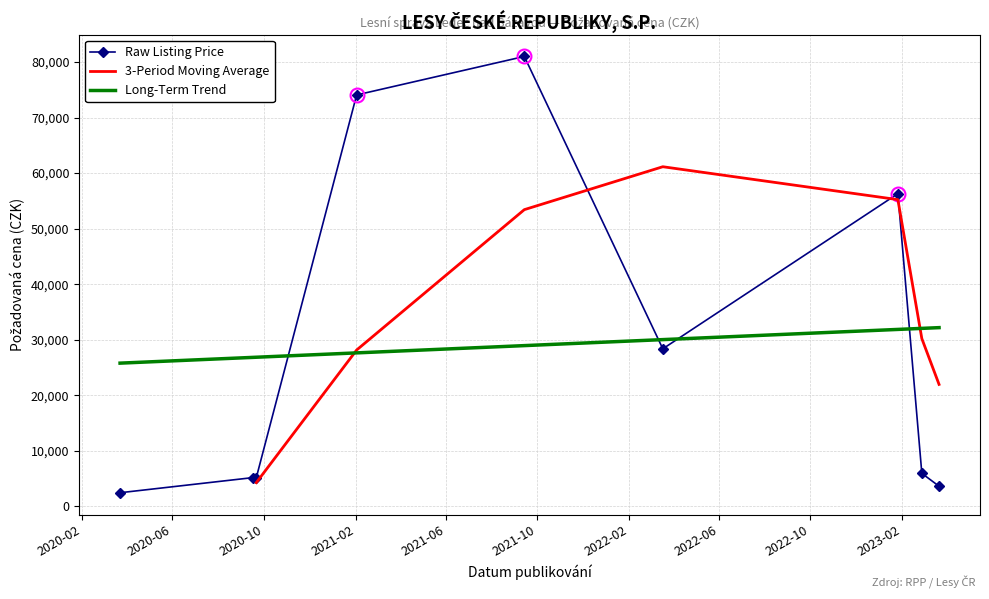

What is the highest value of the Raw Listing Price series?

81000